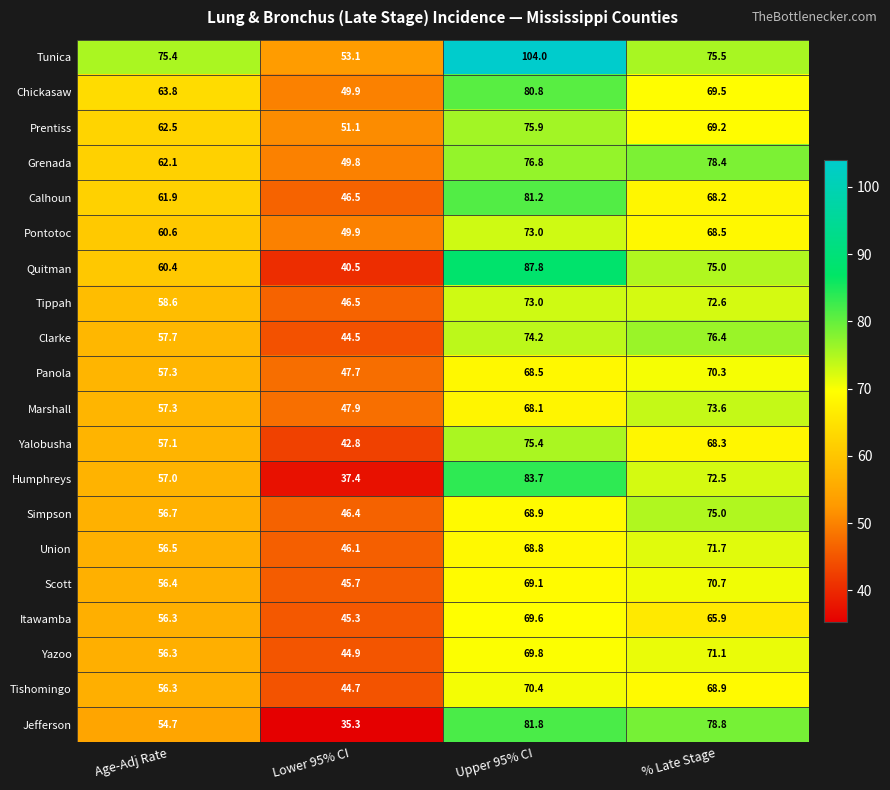

At which category does the chart reach its minimum across all series?

Lower 95% CI